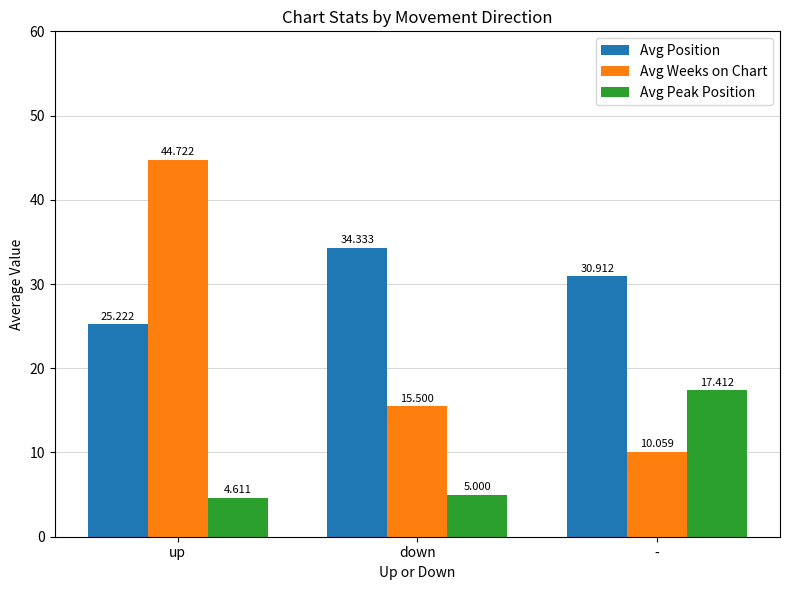

True or false: Avg Weeks on Chart has a value of 13.0 at up.

False